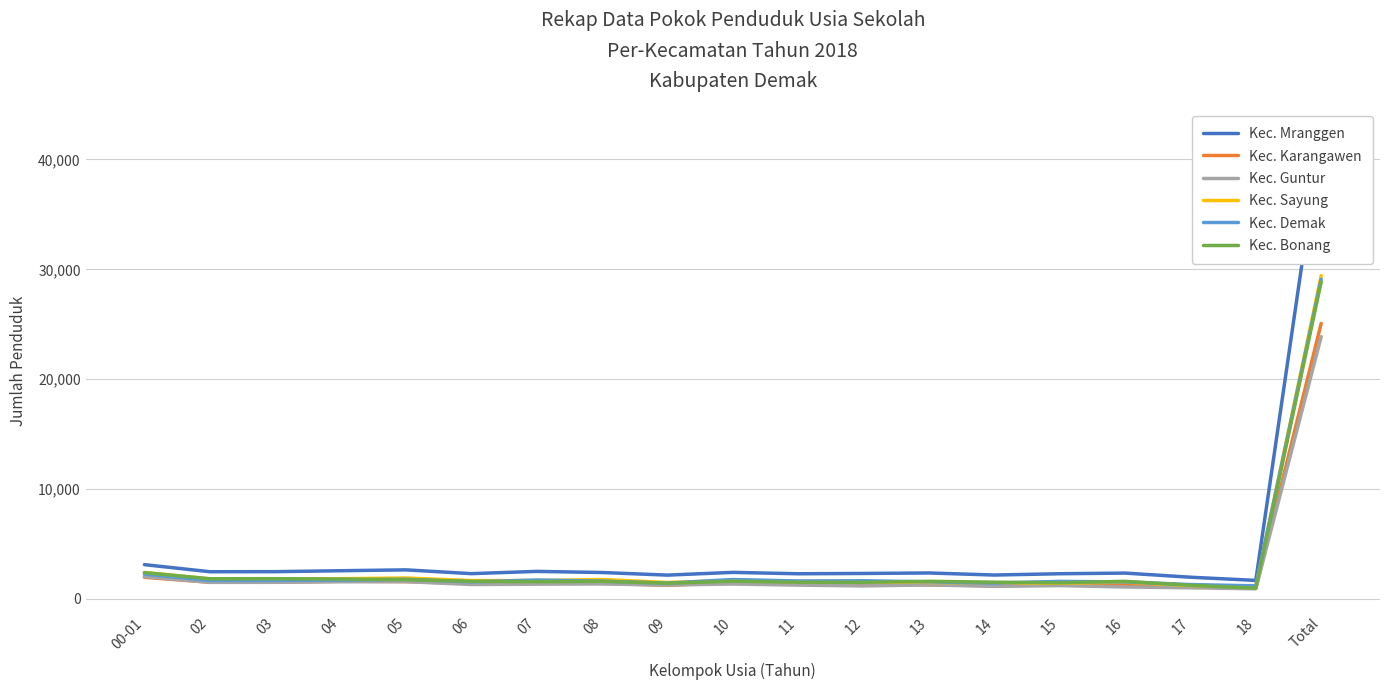

What is the label of the 6th point from the left?

06